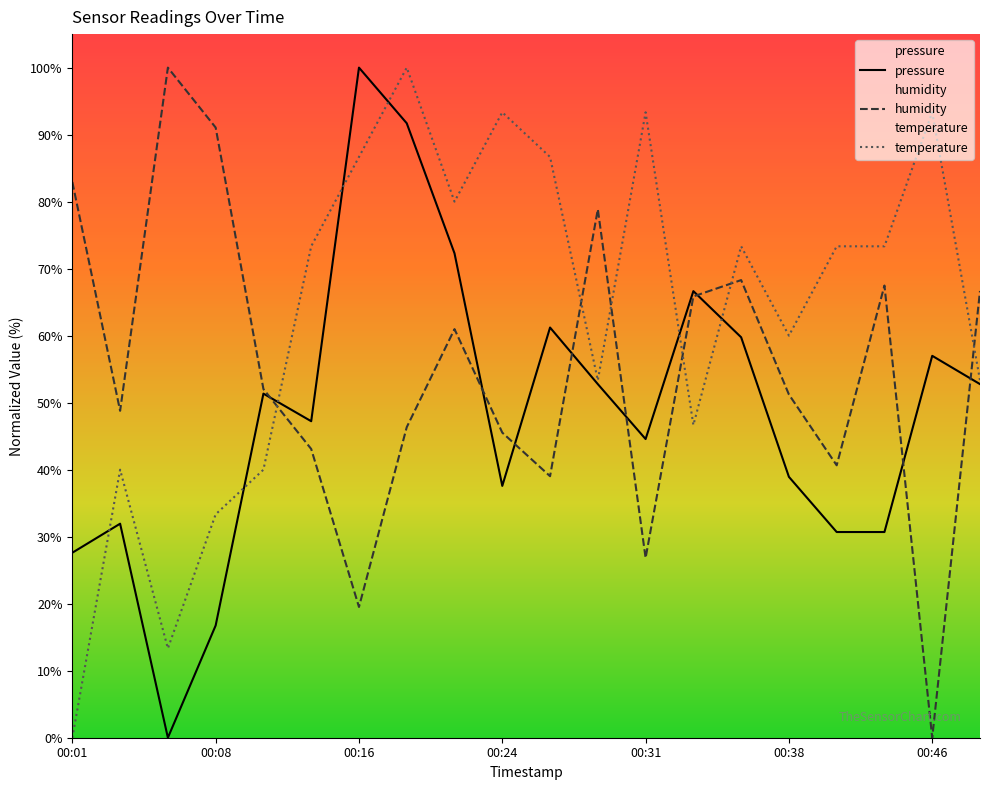

How many data points does each series have?

20